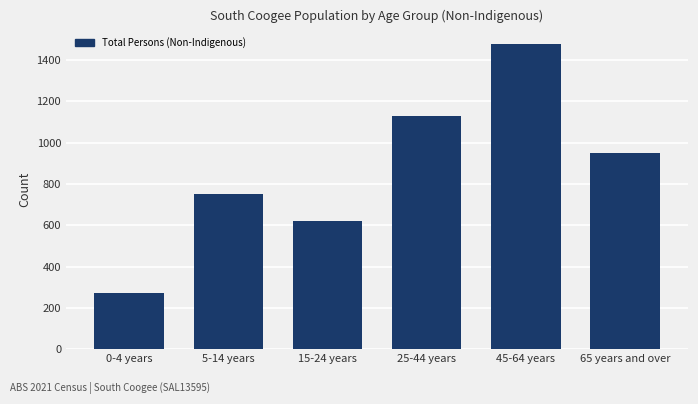

Reading left to right, extract all data points from this chart.

271	750	618	1130	1478	948